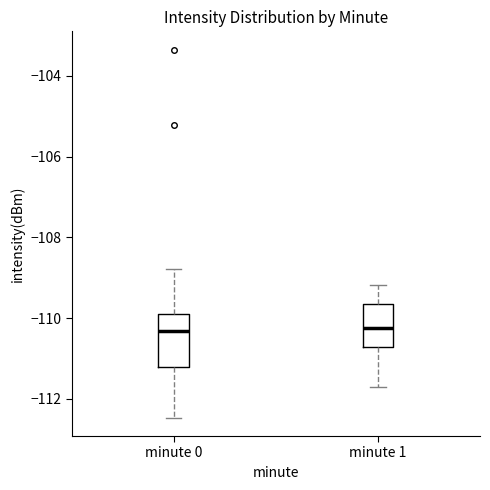

Reading left to right, transcribe this box plot: for each box, give where its median line is, the range the box spans, and where its two whiskers end, as read against the y-axis. The values are not printed on the chart, so give them approximately, as read against the axis.

minute 0: median -110.4, box -111.2 to -110.0, whiskers -112.4 to -108.8
minute 1: median -110.2, box -110.8 to -109.6, whiskers -111.8 to -109.2